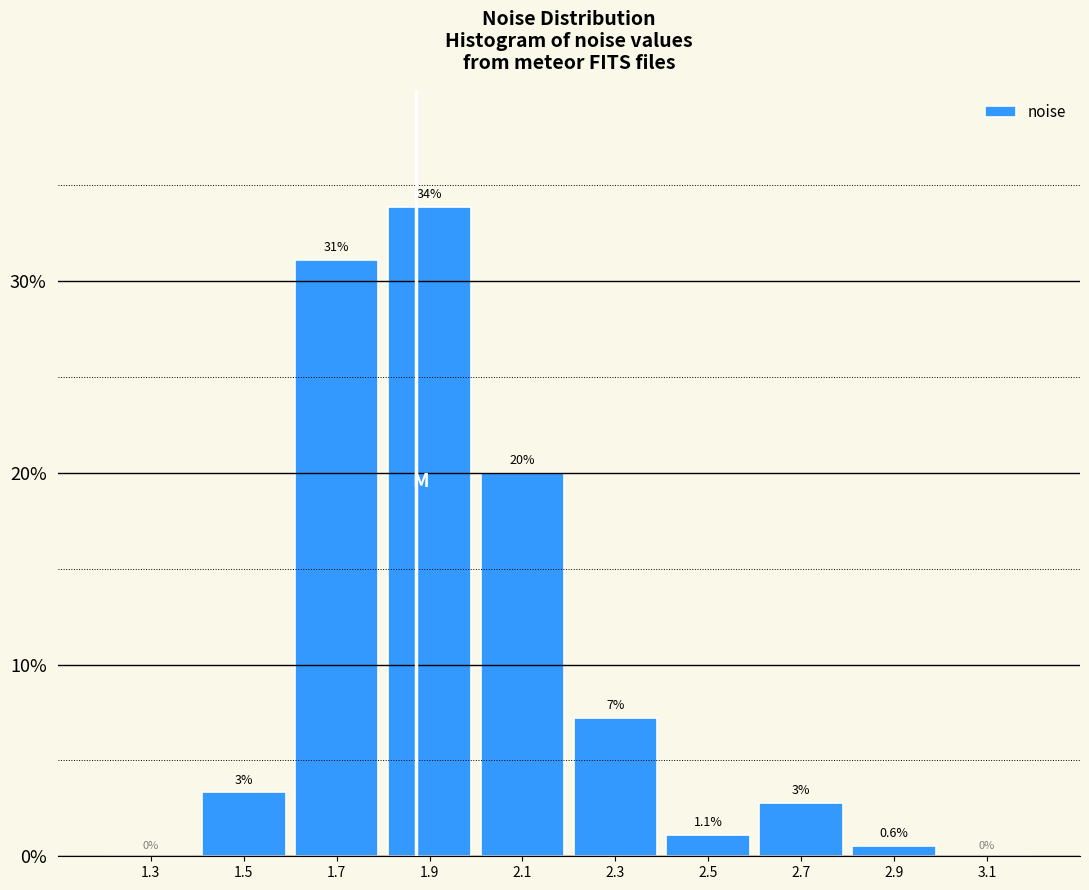

Which range on the x-axis has the tallest bar?

1.8 to 2.0